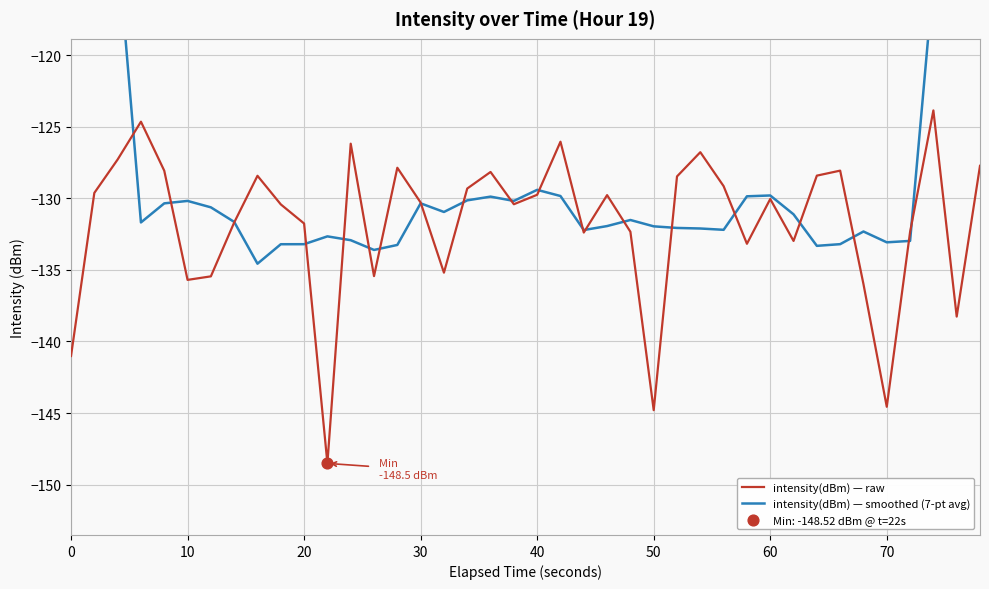

What is the highest value of the intensity(dBm) — raw series?

-123.9